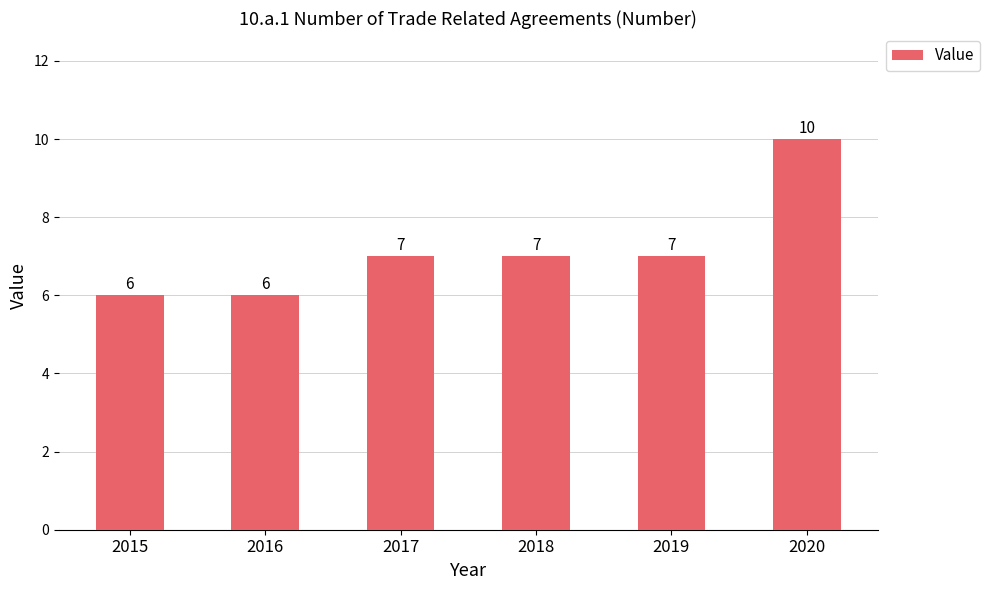

What is the difference between the second highest and minimum values?

1